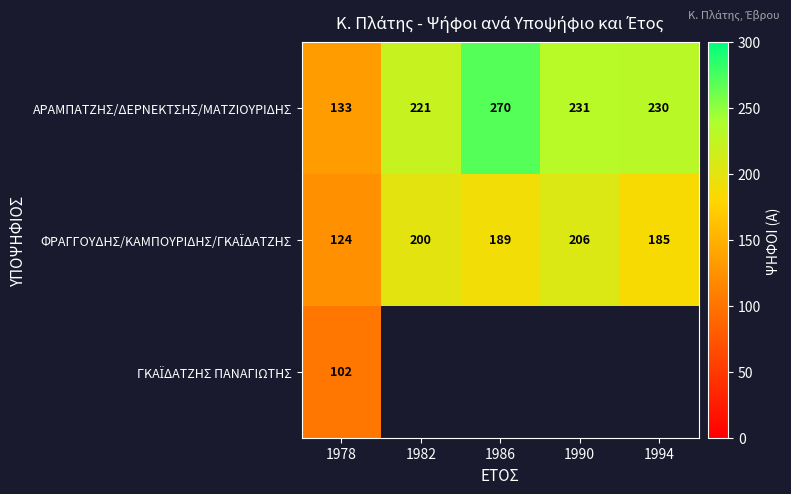

List the labels in order of ΑΡΑΜΠΑΤΖΗΣ/ΔΕΡΝΕΚΤΣΗΣ/ΜΑΤΖΙΟΥΡΙΔΗΣ value, largest first.

1986, 1990, 1994, 1982, 1978